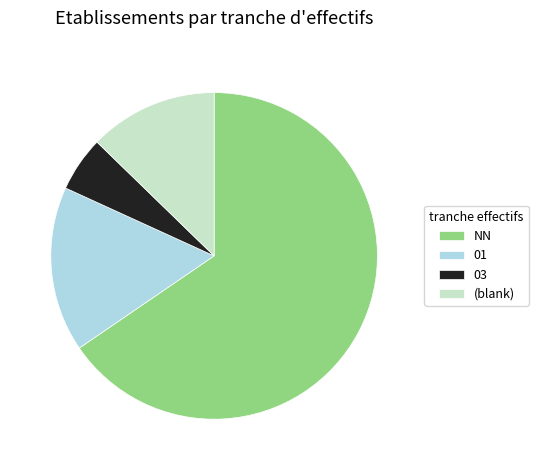

What is the smallest slice in the pie chart?

03